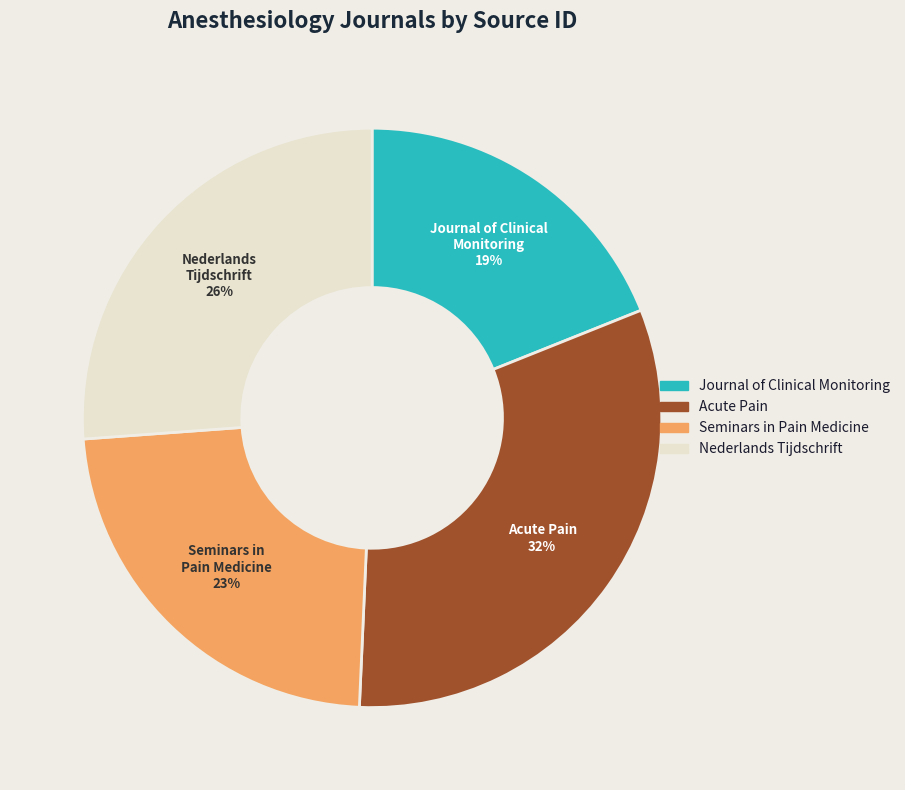

To the nearest percent, what is the difference between the largest and smallest slice percentages?

13%